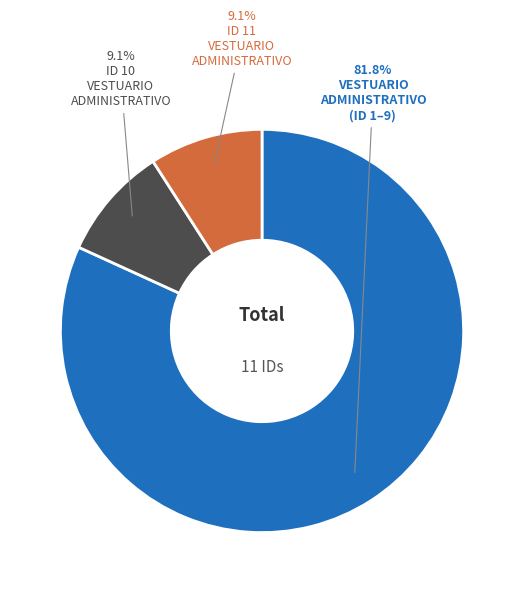

Does any single category account for the majority?

Yes